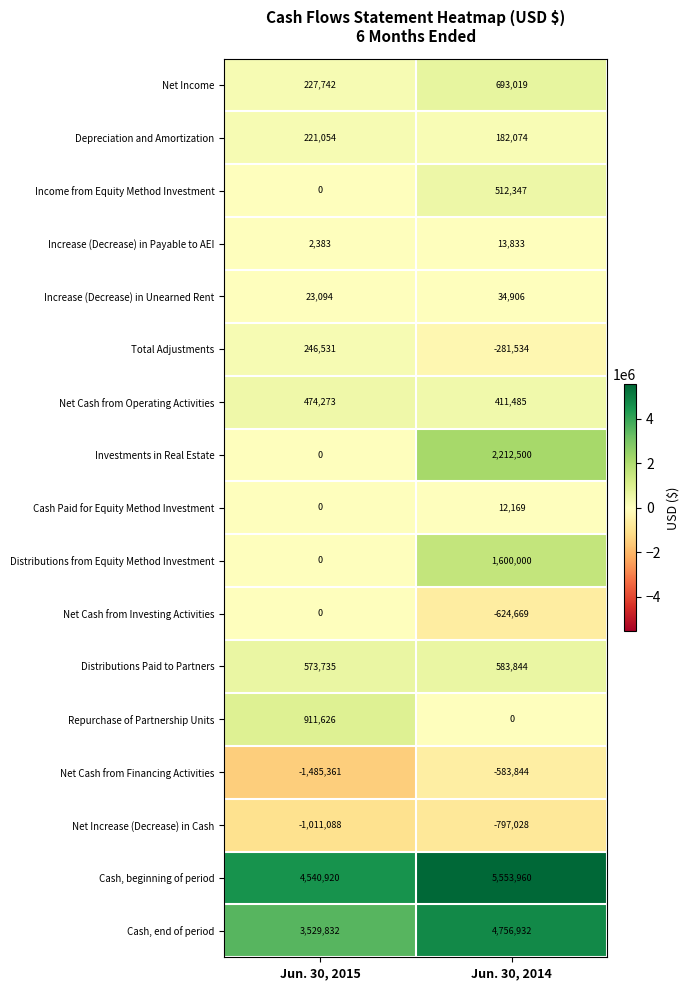

What is the sum of all Net Cash from Financing Activities values?

-2069205